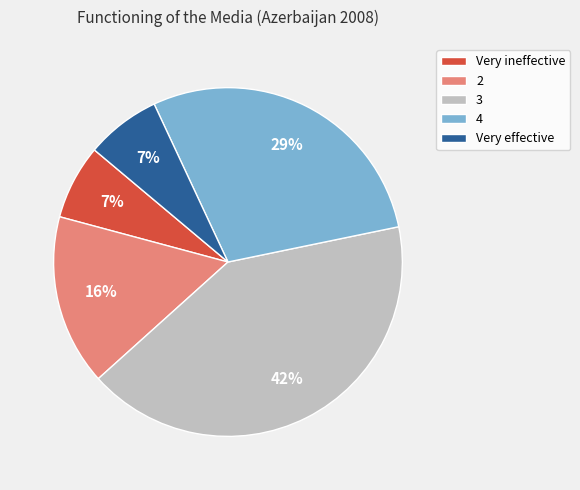

To the nearest percent, what percentage of the pie is 3?

42%